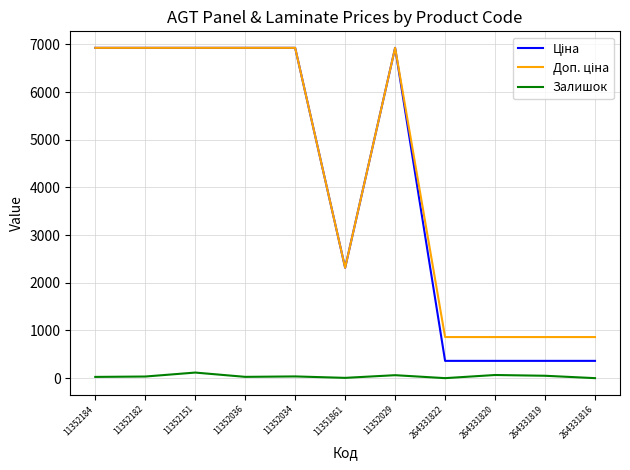

What is the difference between the highest and lowest values at 11351861?

2310.0